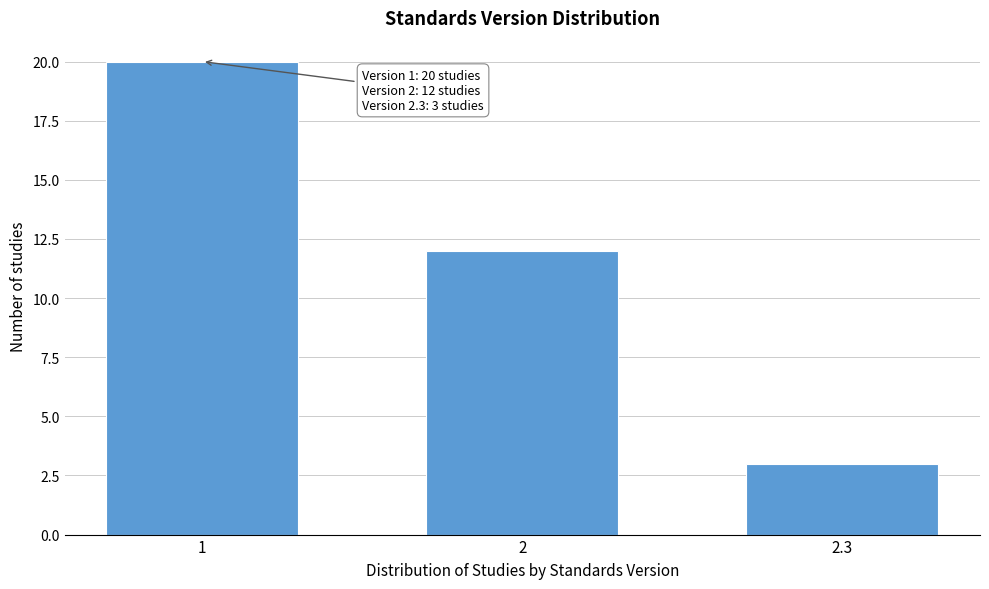

Reading left to right, extract all data points from this chart.

20	12	3